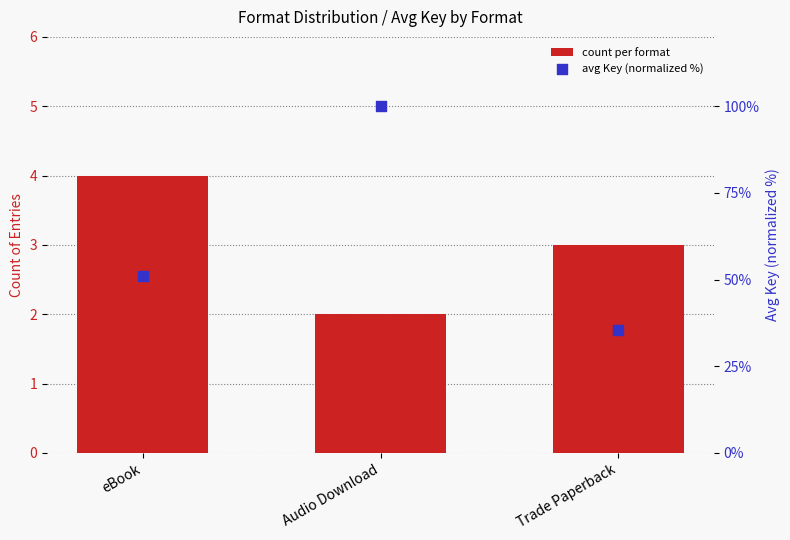

At which category is the sum across all series the highest?

Audio Download